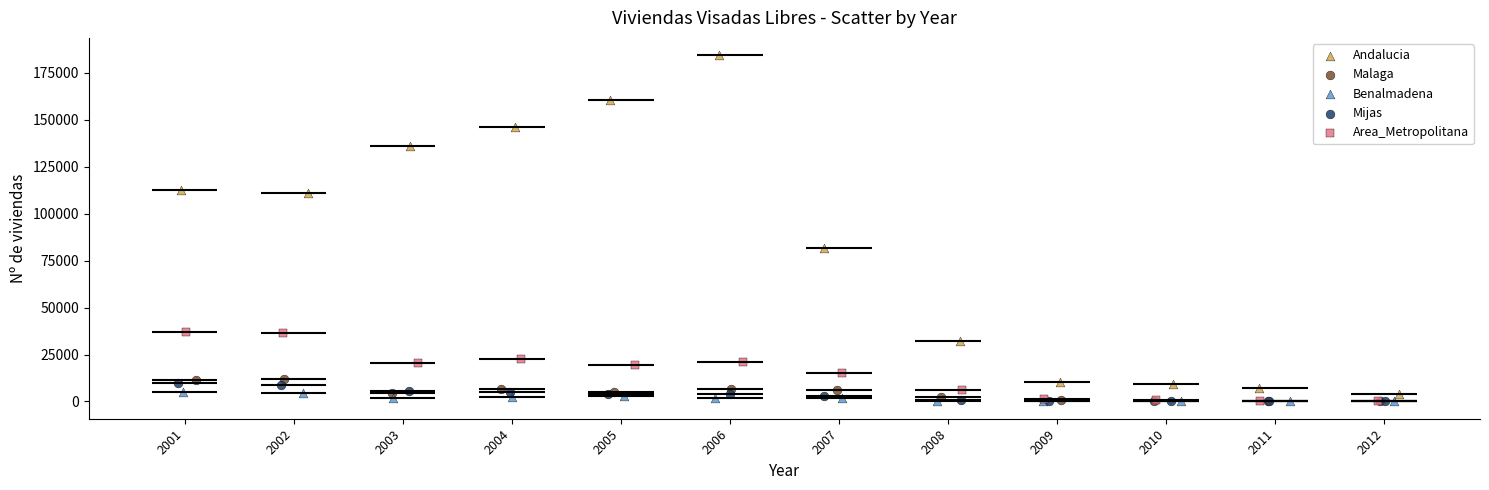

Which series has the largest Y range (max minus min)?

Andalucia